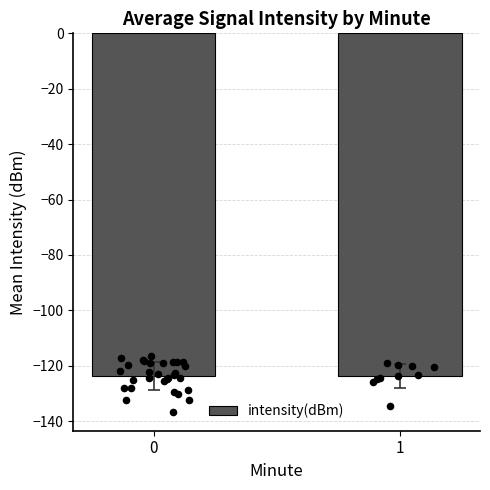

What is the change in value from 0 to 1?

+0.1